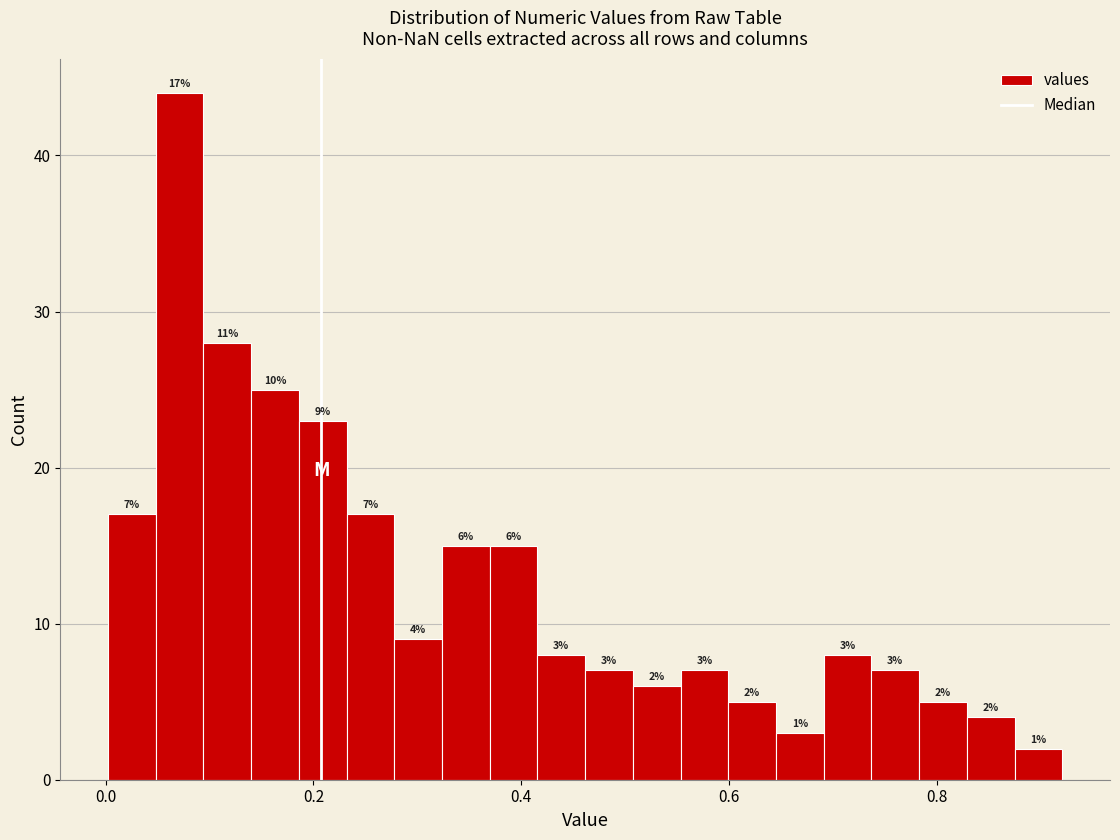

Read against the x-axis, roughly where is the centre of the tallest bar?

0.08